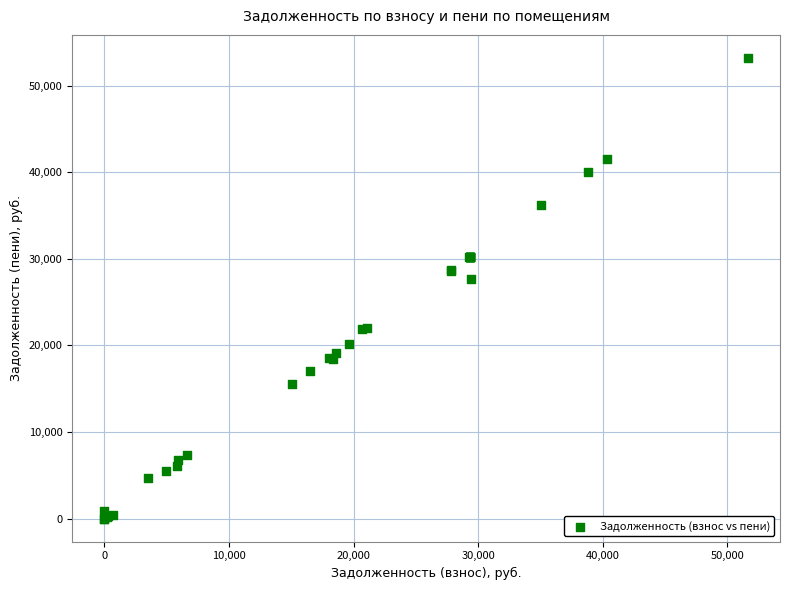

What Y value in the scatter plot is closest to 26596?

27623.1